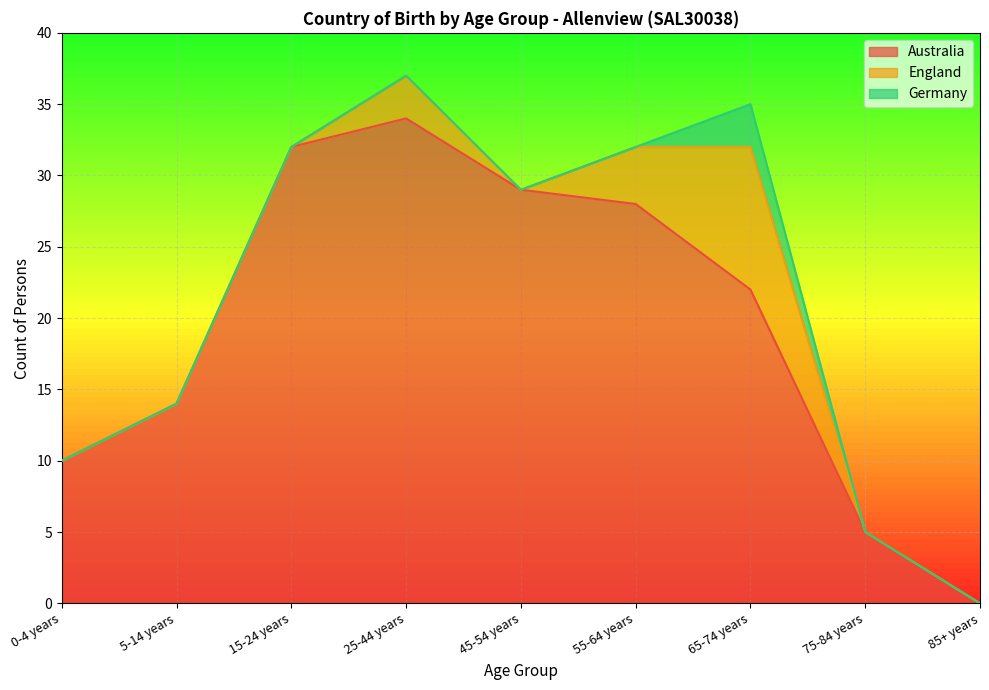

True or false: England and Australia intersect in this chart.

False